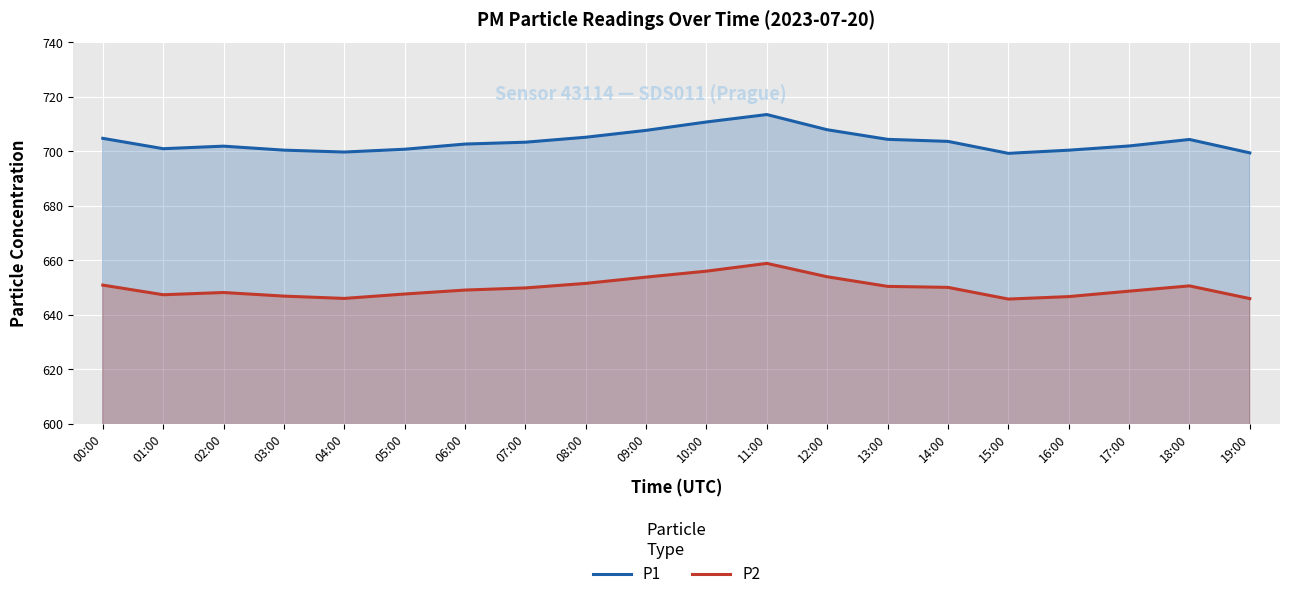

What is the difference between the maximum and minimum values in the P2 series?

13.1